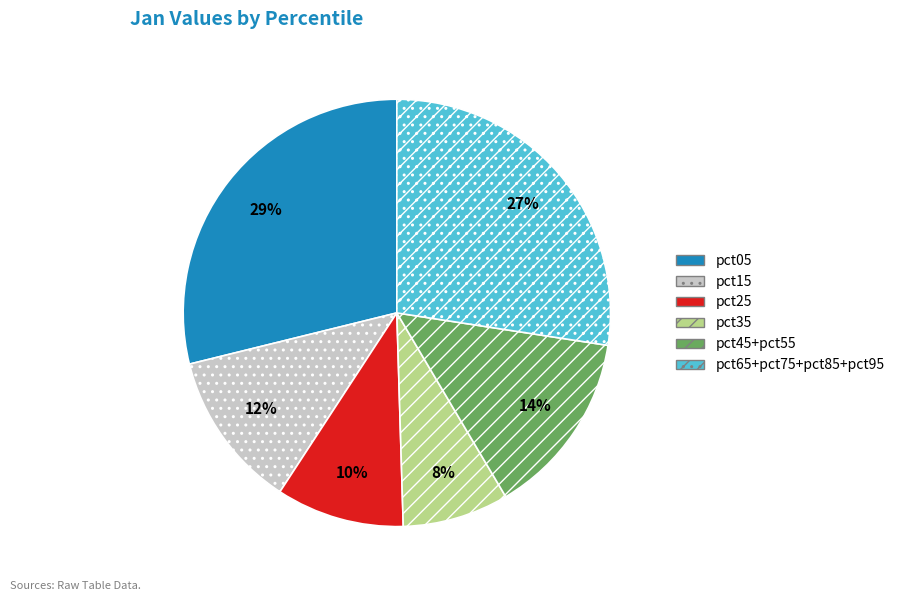

Rank the categories by value from highest to lowest.

pct05, pct65+pct75+pct85+pct95, pct45+pct55, pct15, pct25, pct35